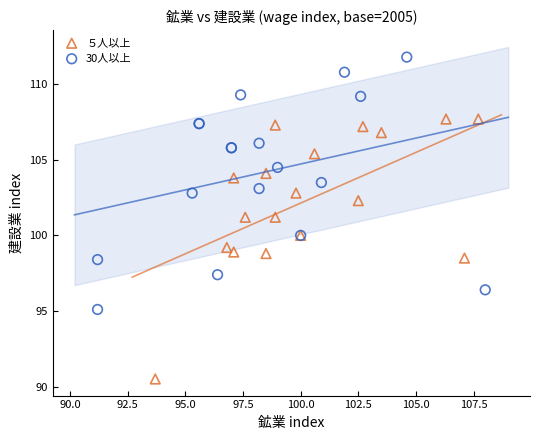

Which series contains the highest Y value?

30人以上